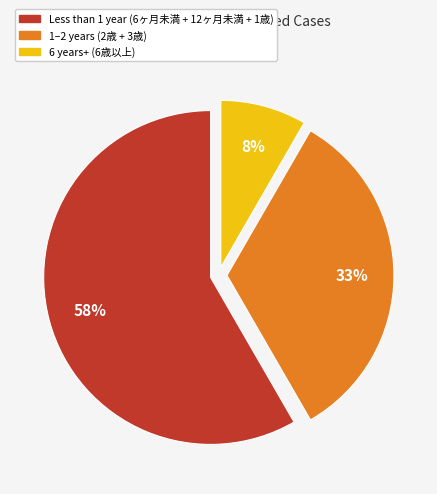

To the nearest percent, what is the difference between the 1–2 years (2歳 + 3歳) and Less than 1 year (6ヶ月未満 + 12ヶ月未満 + 1歳) slice percentages?

25%